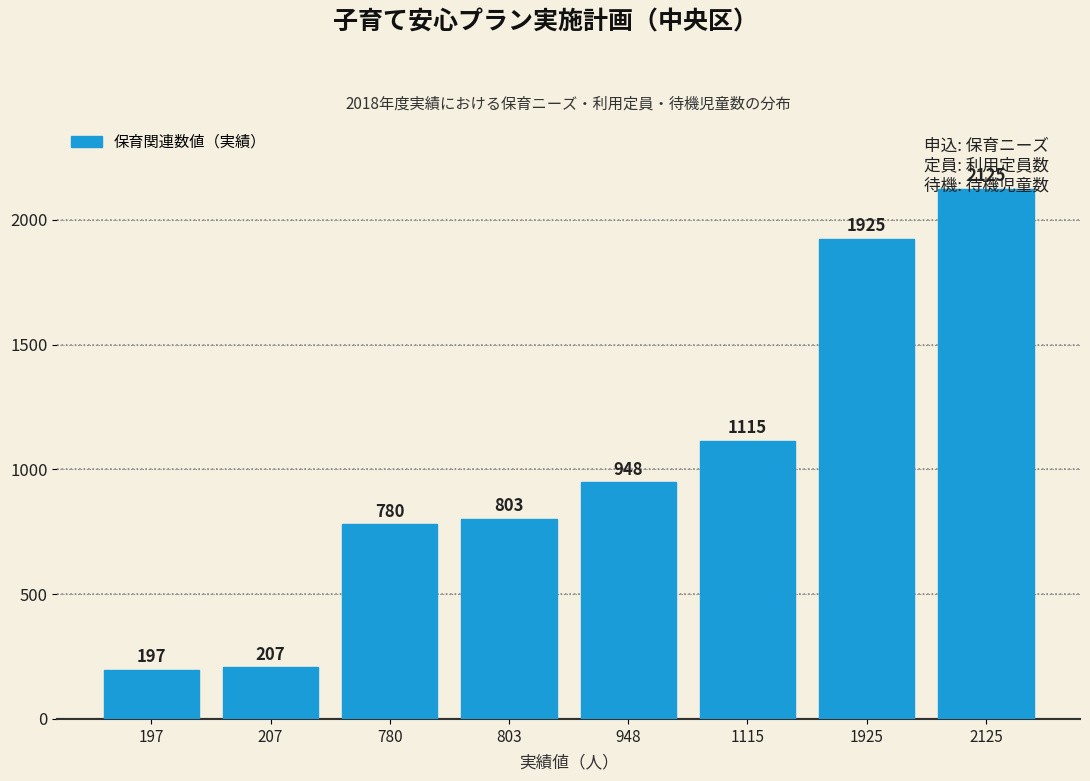

What is the difference between the maximum and minimum values?

1928